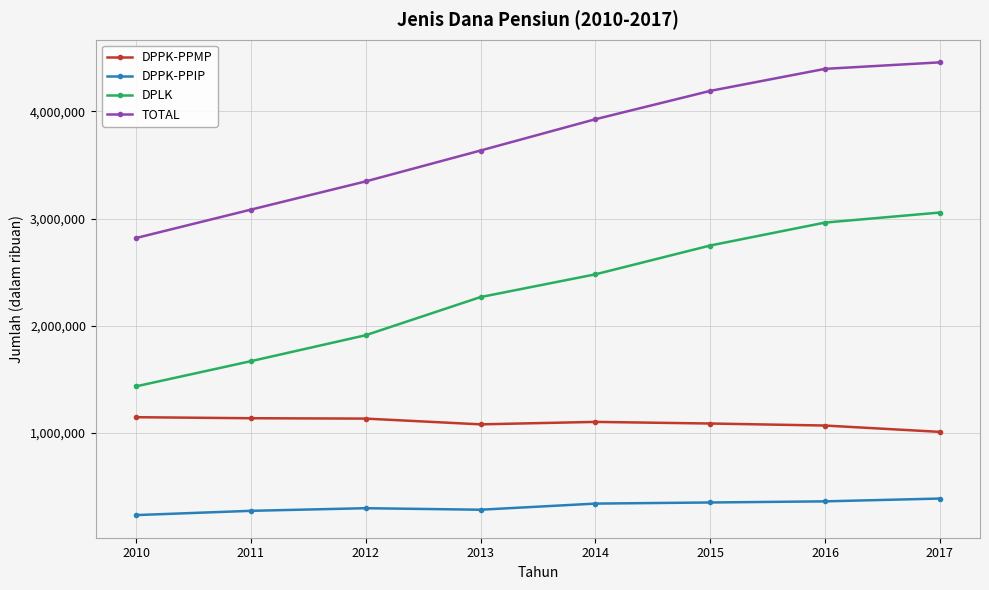

Rank the series at 2015 from lowest to highest value.

DPPK-PPIP, DPPK-PPMP, DPLK, TOTAL